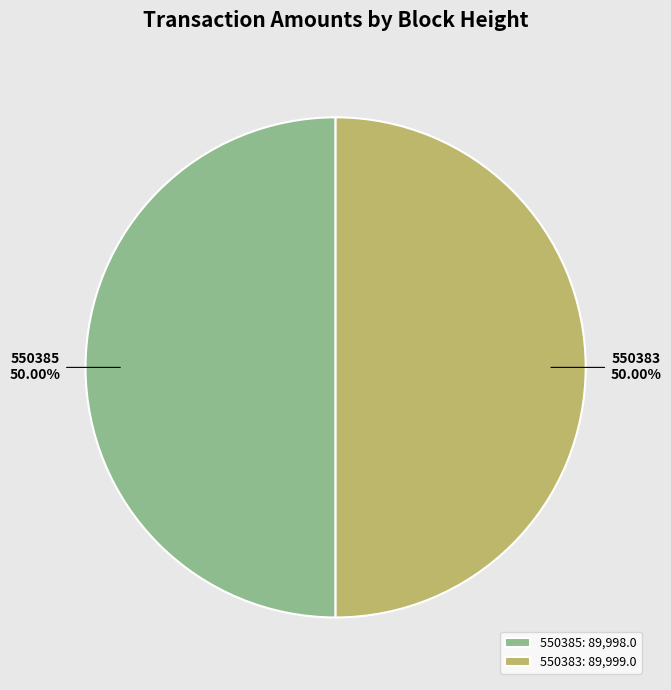

To the nearest percent, what is the average slice percentage?

50%